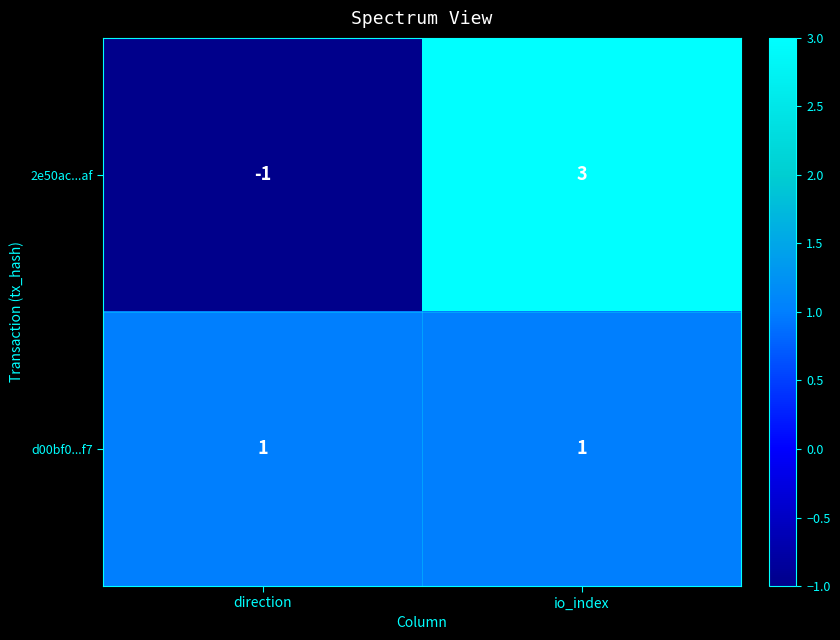

True or false: 2e50ac...af has a value of -1 at direction.

True